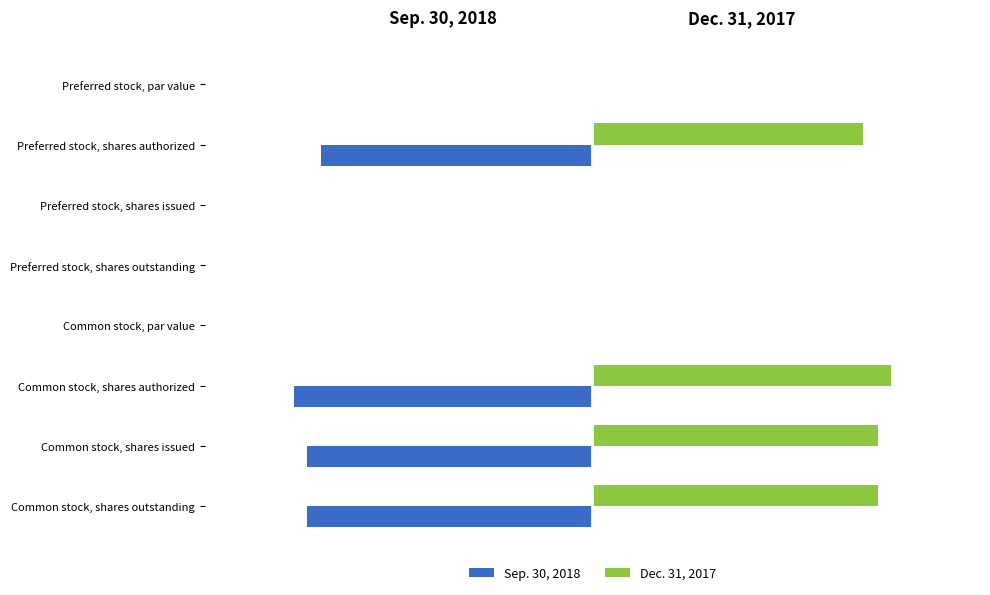

Reading left to right, extract all data points from this chart.

Sep. 30, 2018: -0.0	-7.0	0.0	0.0	-0.0	-7.7	-7.4	-7.4
Dec. 31, 2017: 0.0	7.0	0.0	0.0	0.0	7.7	7.4	7.4